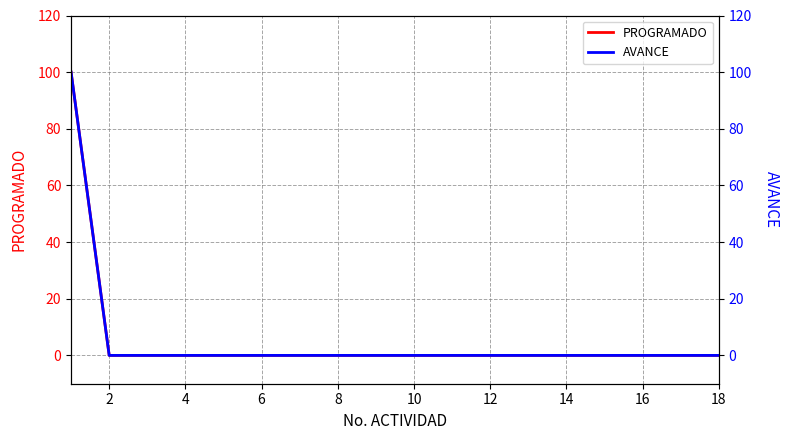

What is the highest value of the PROGRAMADO series?

100